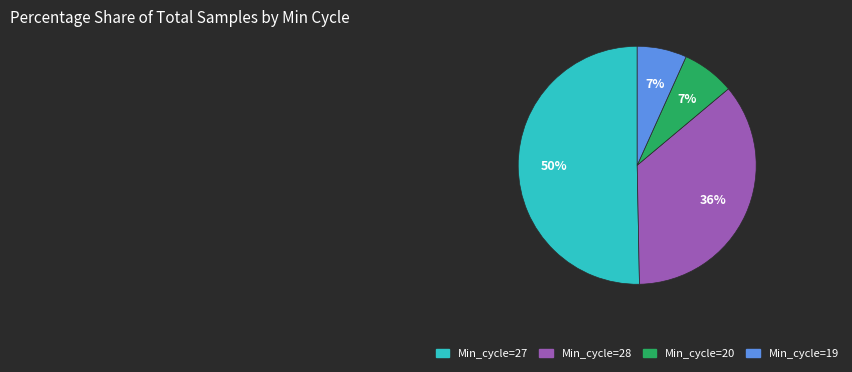

To the nearest percent, what is the average slice percentage?

25%